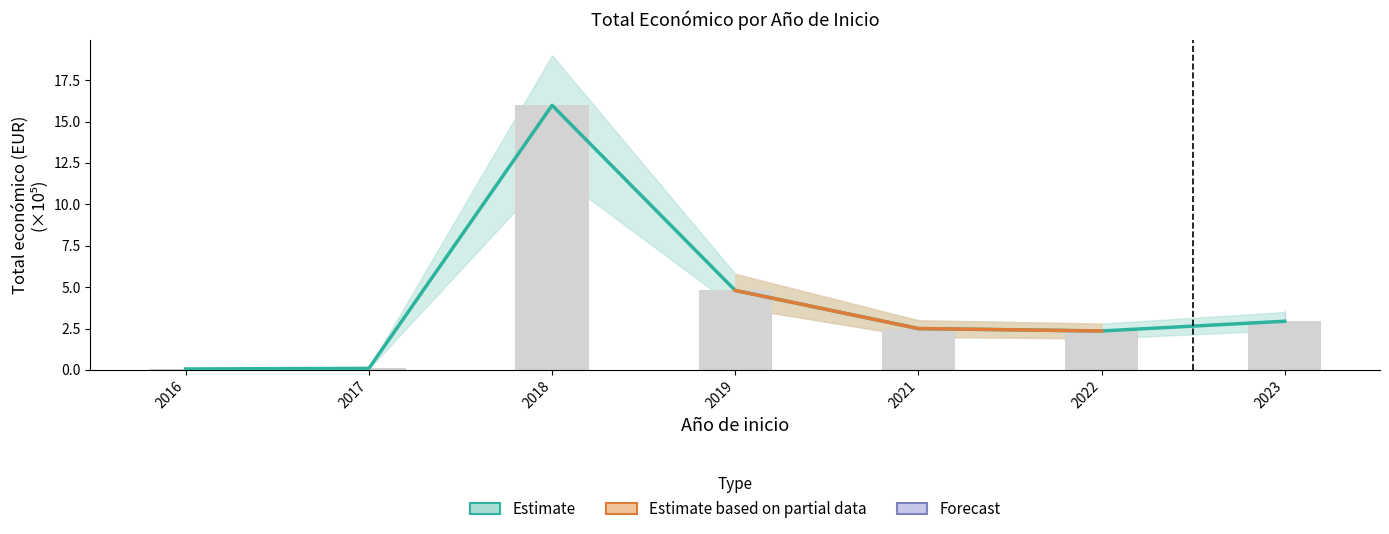

Reading left to right, list all the values displayed in this chart.

0.1	0.1	16.0	4.8	2.5	2.4	2.9